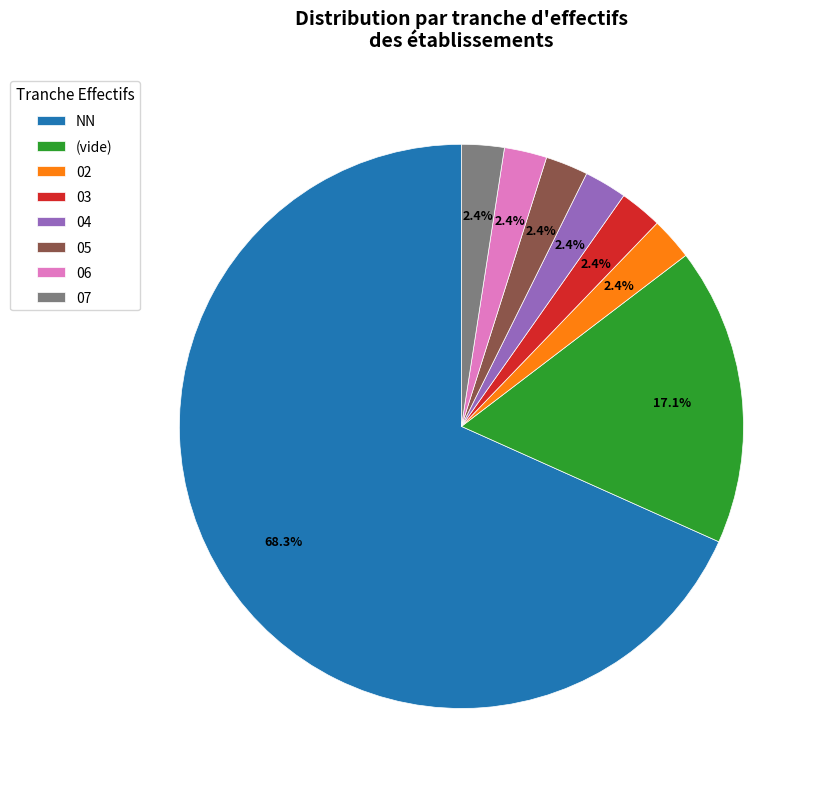

Is it true that NN is 77% of the pie?

False